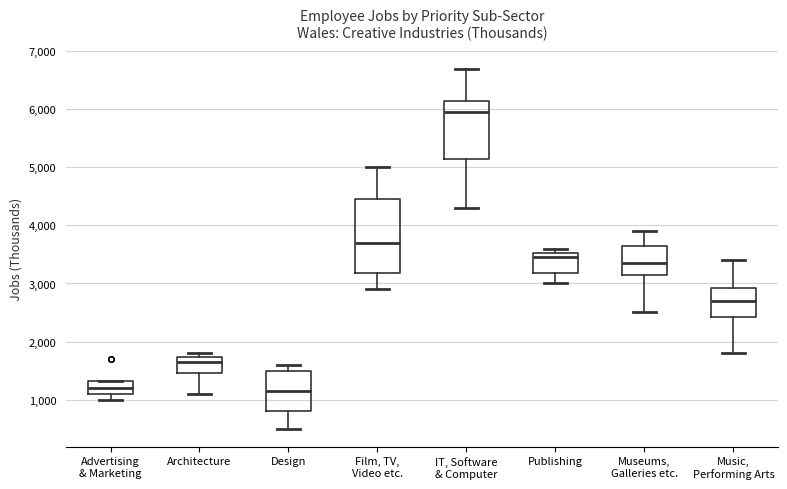

Reading left to right, transcribe this box plot: for each box, give where its median line is, the range the box spans, and where its two whiskers end, as read against the y-axis. The values are not printed on the chart, so give them approximately, as read against the axis.

Advertising & Marketing: median 1200, box 1100 to 1300, whiskers 1000 to 1300
Architecture: median 1700 (just below the box's upper edge), box 1500 to 1700, whiskers 1100 to 1800
Design: median 1200, box 800 to 1500, whiskers 500 to 1600
Film, TV, Video etc.: median 3700, box 3200 to 4500, whiskers 2900 to 5000
IT, Software & Computer: median 6000, box 5200 to 6200, whiskers 4300 to 6700
Publishing: median 3500 (just below the box's upper edge), box 3200 to 3500, whiskers 3000 to 3600
Museums, Galleries etc.: median 3400, box 3200 to 3700, whiskers 2500 to 3900
Music, Performing Arts: median 2700, box 2400 to 2900, whiskers 1800 to 3400